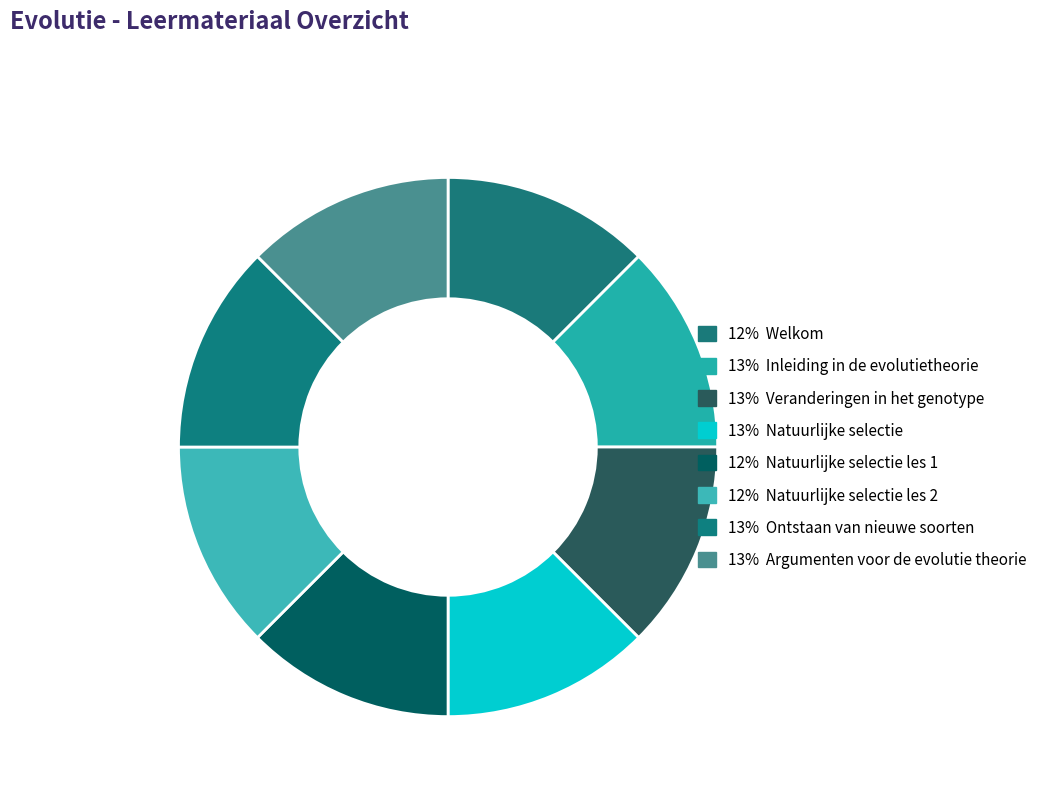

Is there a majority slice in this chart?

No